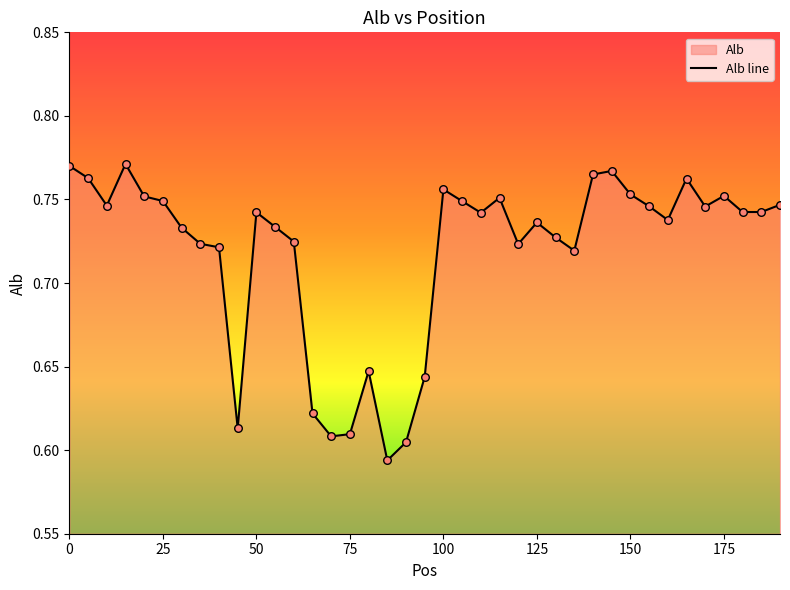

What is the change in value from 80 to 165?

+0.1